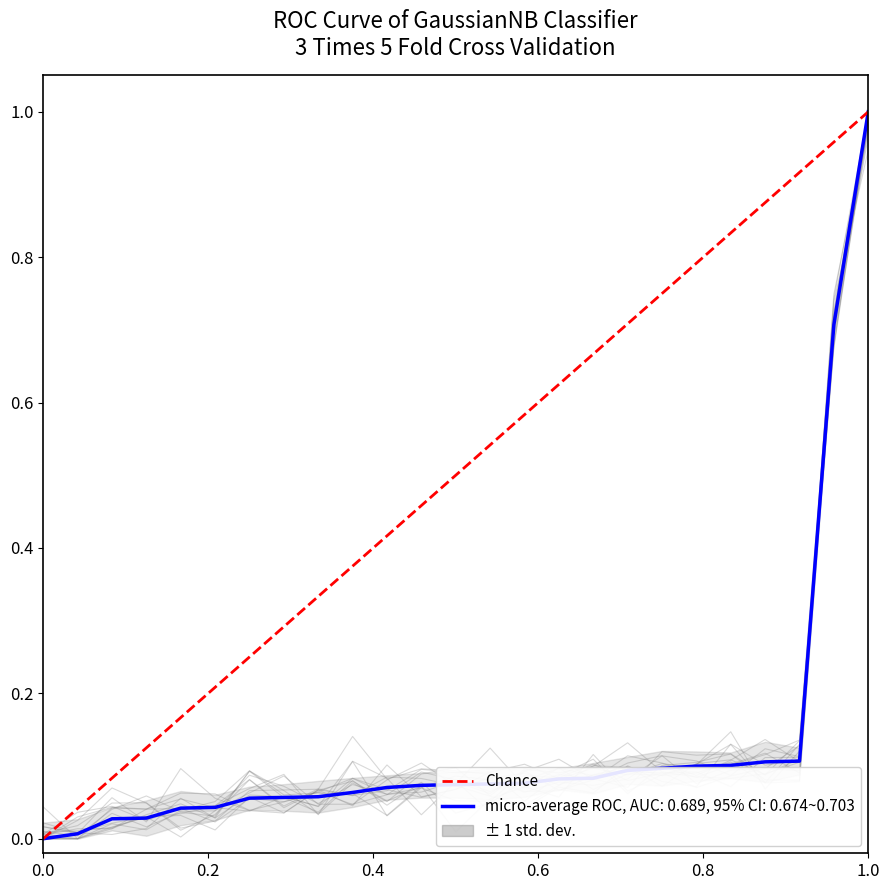

How many values are between 0 and 1?

2